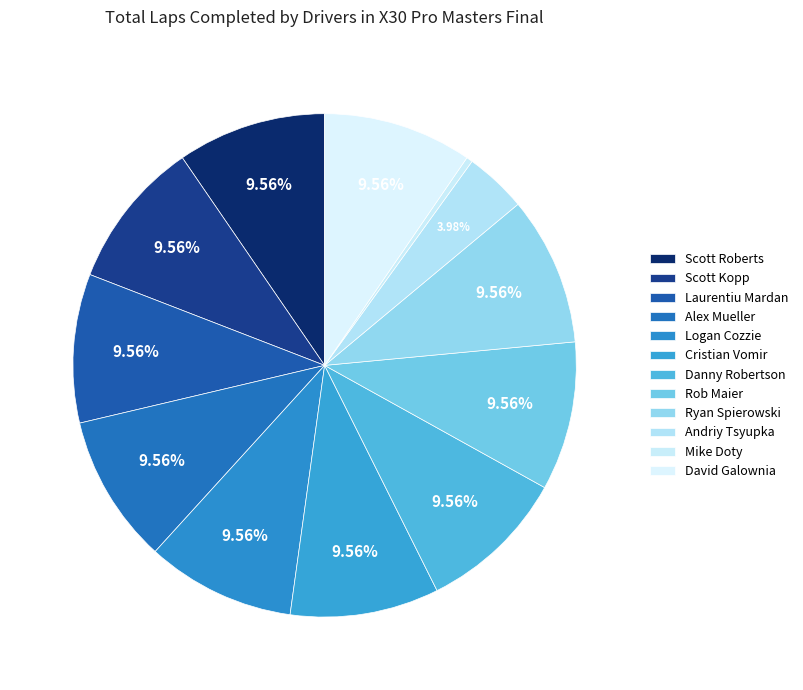

Is there a majority slice in this chart?

No